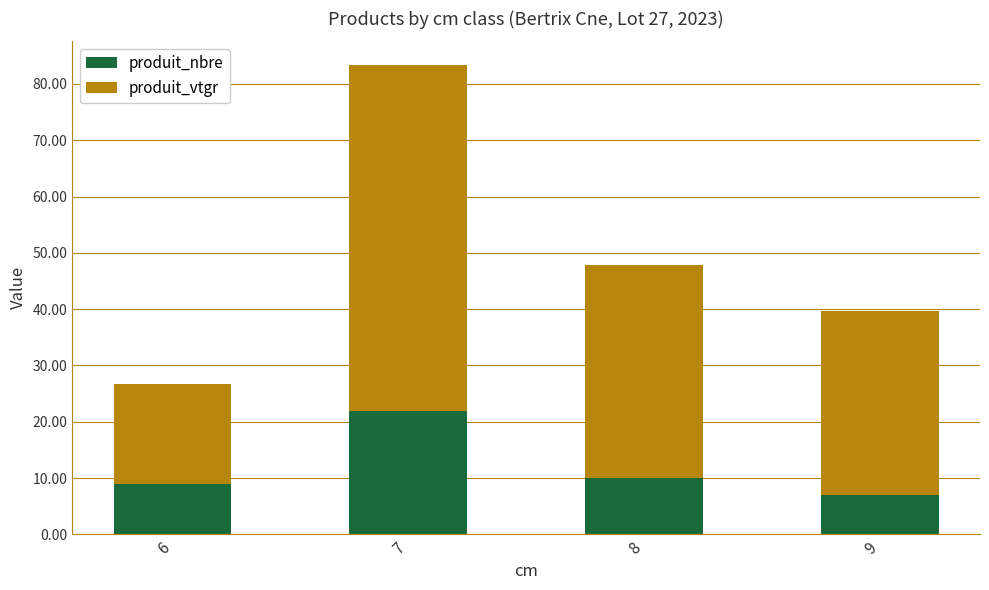

Count the number of categories in the chart.

4